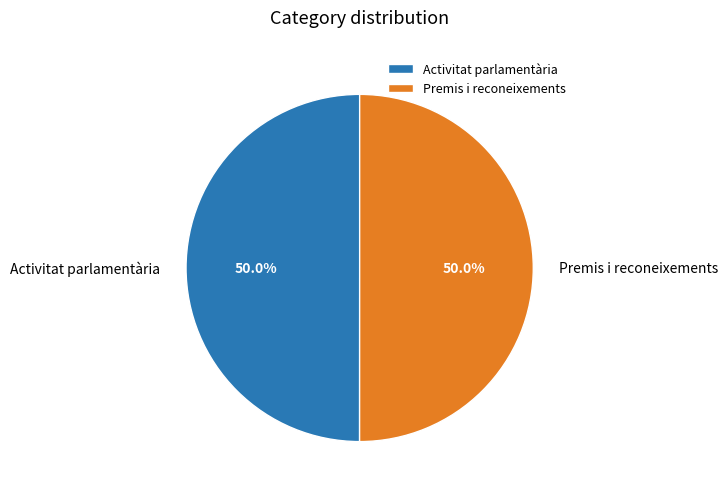

Approximately how many times larger is the value at Activitat parlamentària compared to Premis i reconeixements?

1.0